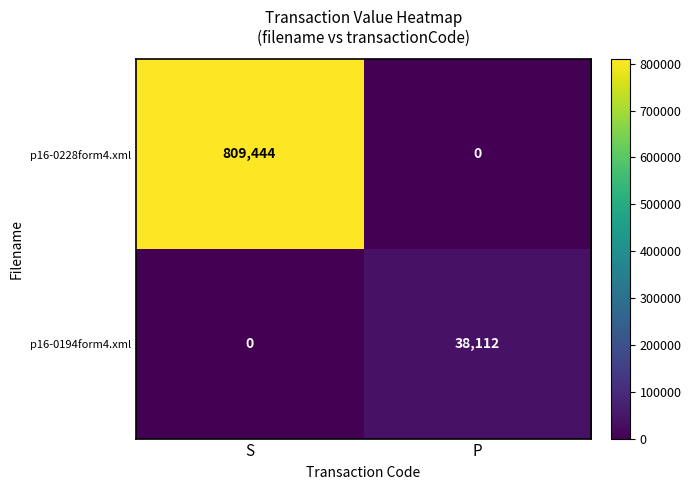

Reading left to right, extract all data points from this chart.

p16-0228form4.xml: S=809444	P=0
p16-0194form4.xml: S=0	P=38112